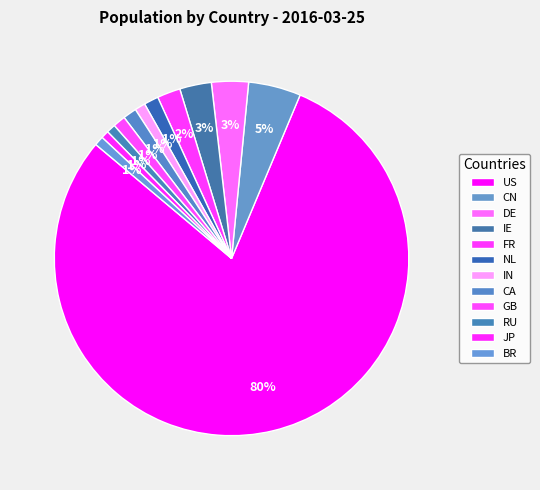

Count the number of slices in the pie.

12